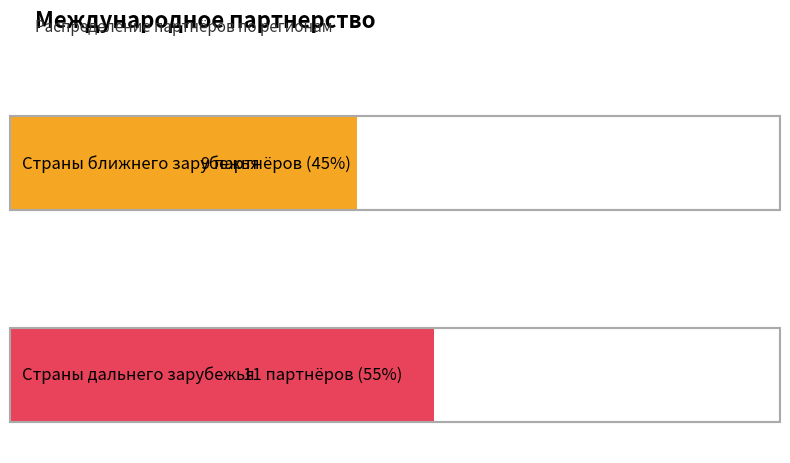

At which label is the value closest to 10?

Страны ближнего зарубежья